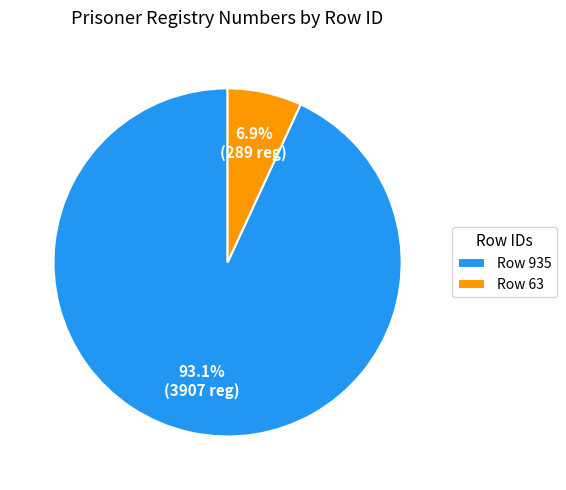

What portion of the pie excludes Row 63?

93.1%